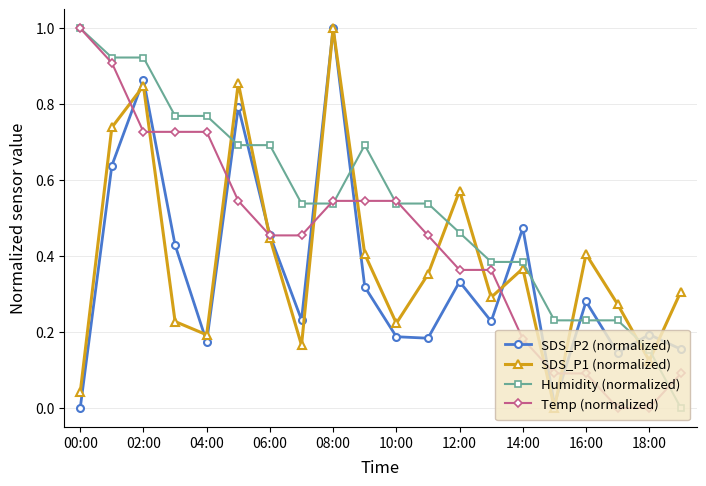

What is the difference between the maximum and minimum values in the Temp (normalized) series?

1.0